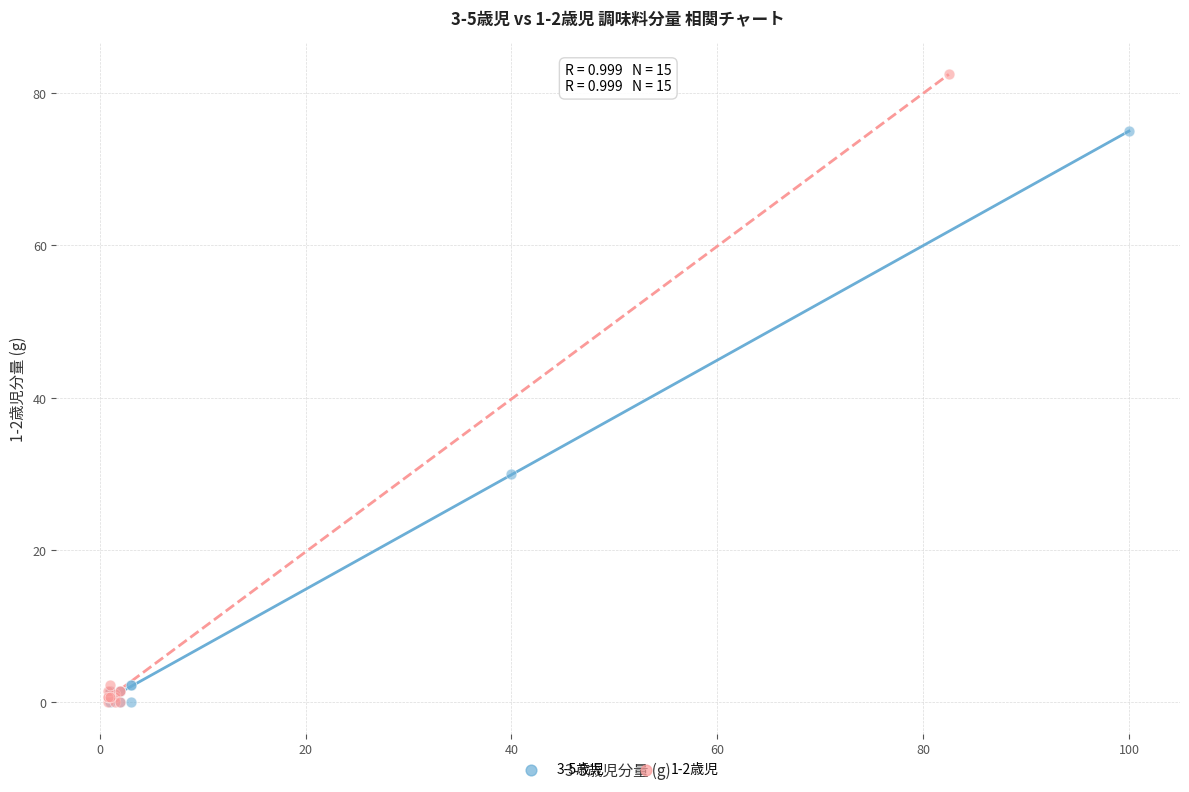

Which series has the widest spread of Y values?

1-2歳児